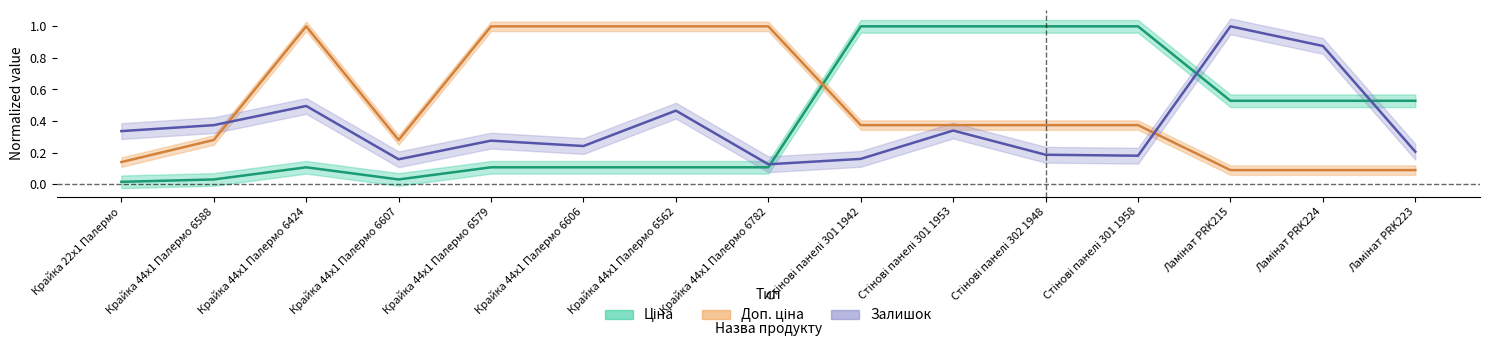

What position from the left is Ламінат PRK215?

13